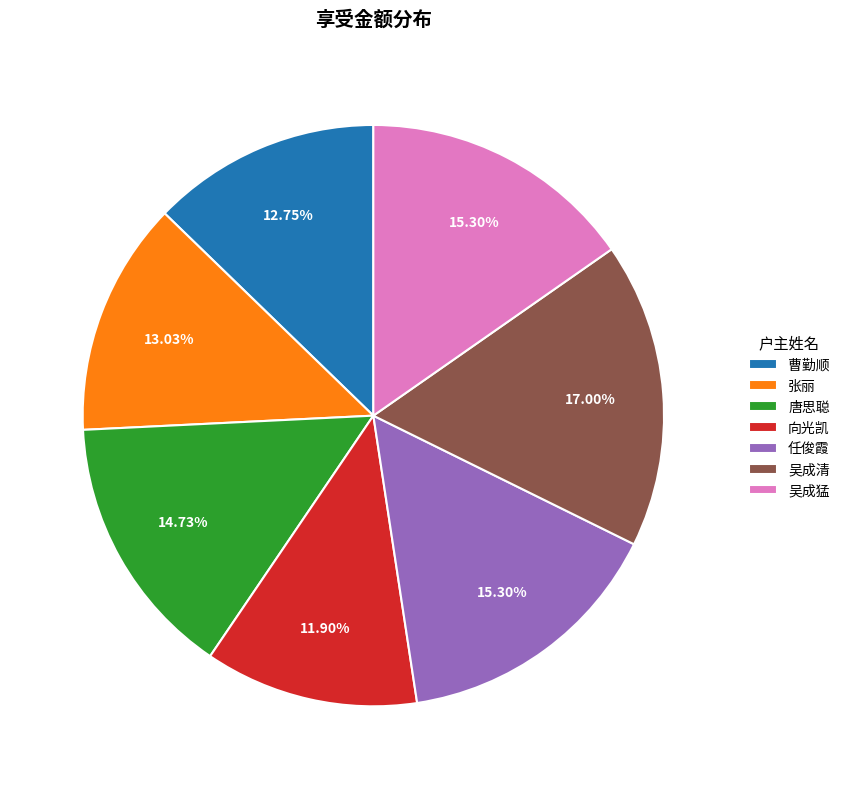

What is the total percentage of 张丽 and 吴成猛?

28.3%